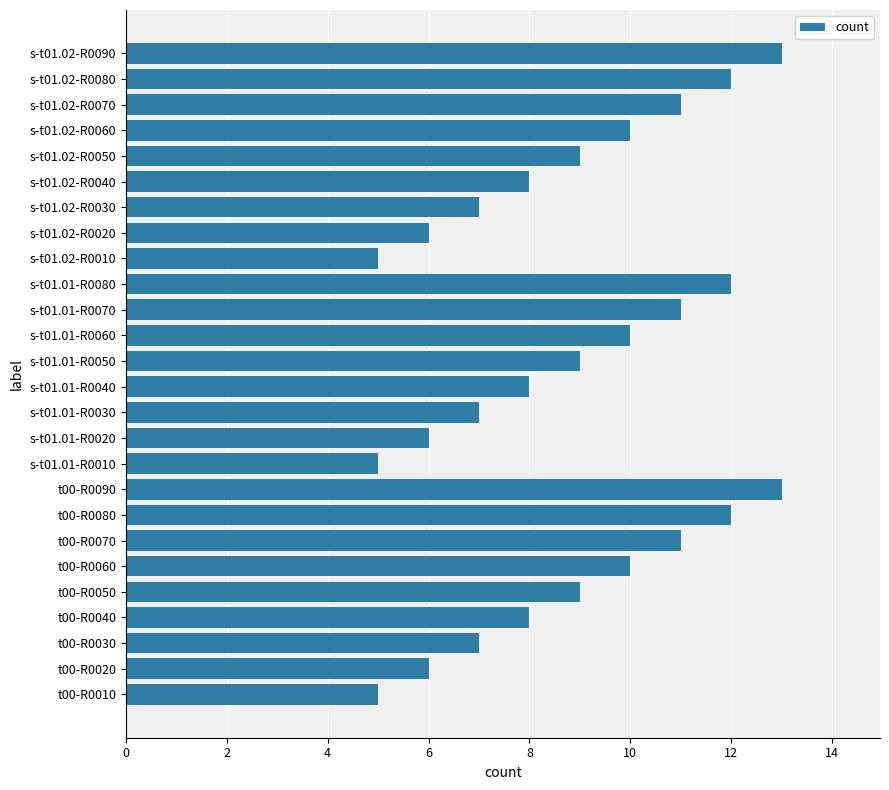

What is the greatest value displayed?

13